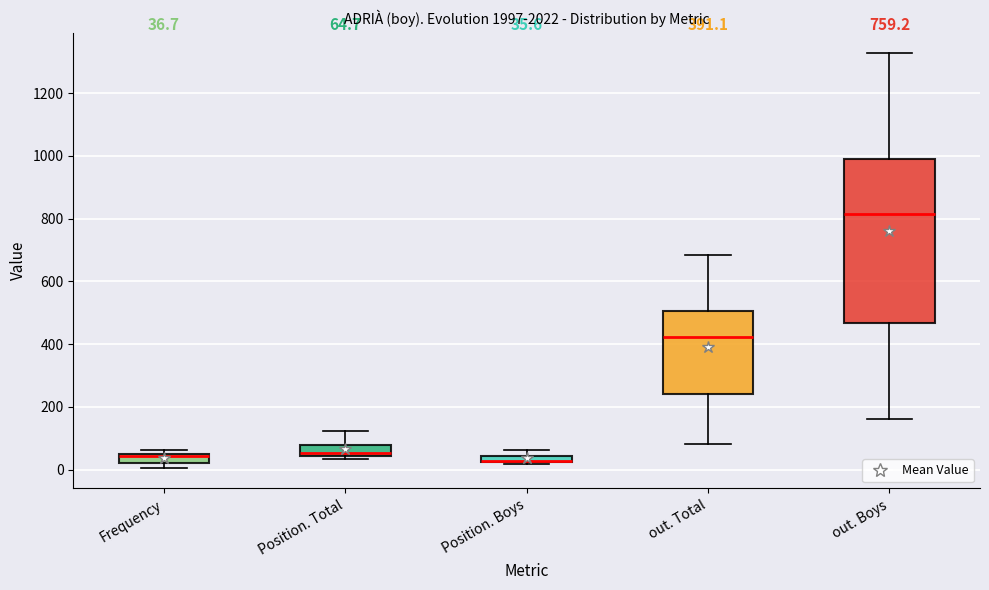

Comparing the boxes themselves (not the whiskers), which one is the tallest?

out. Boys